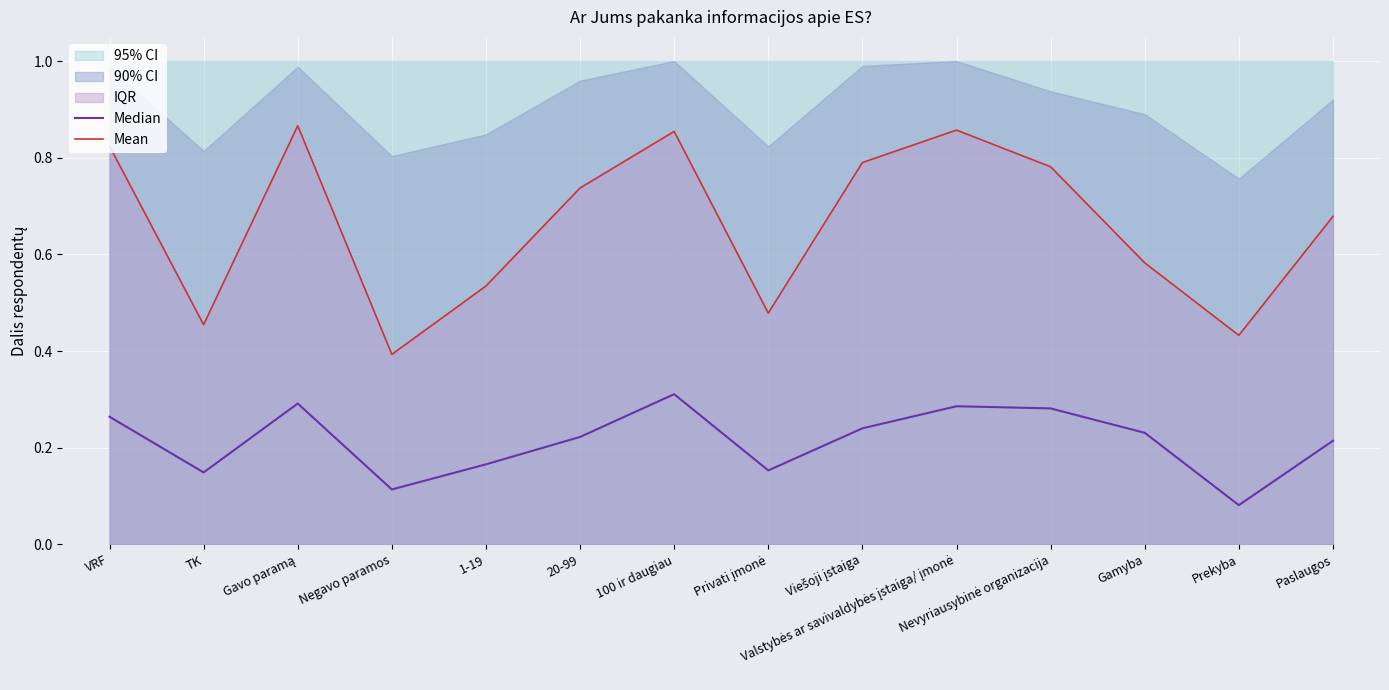

What is the label of the 2nd point from the right?

Prekyba